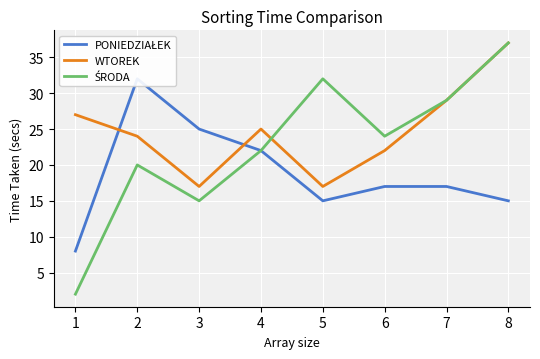

How many data points does each series have?

8